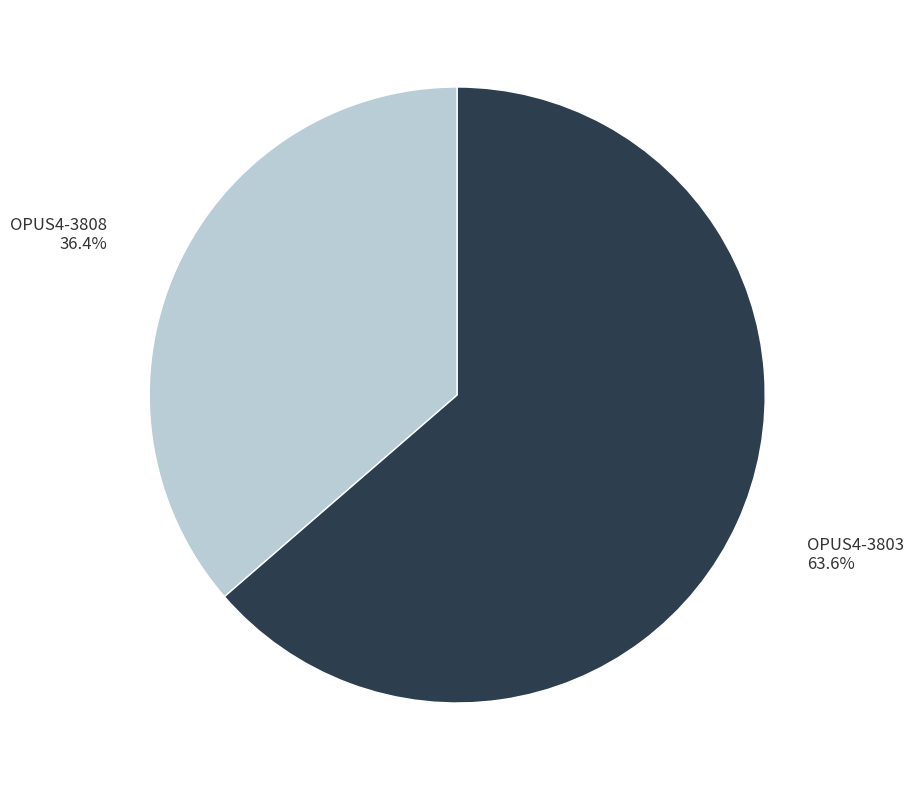

To the nearest percent, what is the difference between the OPUS4-3803 and OPUS4-3808 slice percentages?

27%